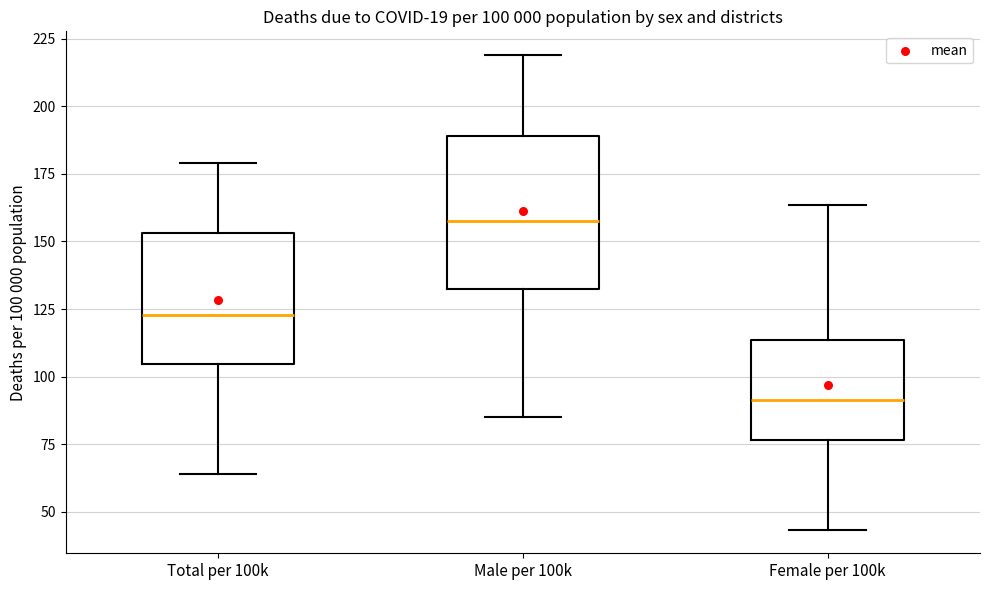

Which box has the lowest median line?

Female per 100k